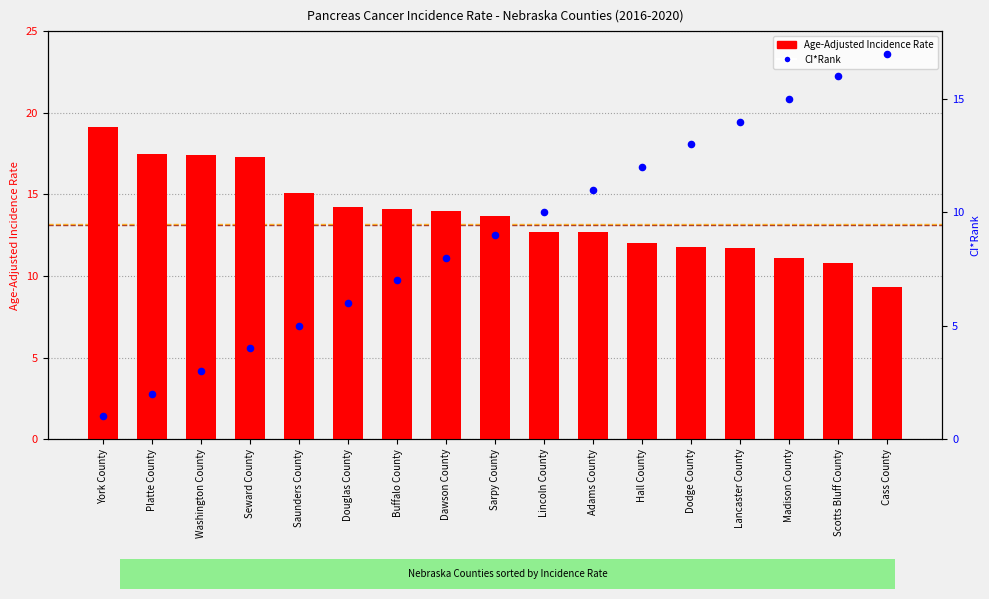

Which series has the largest total across all categories?

Age-Adjusted Incidence Rate